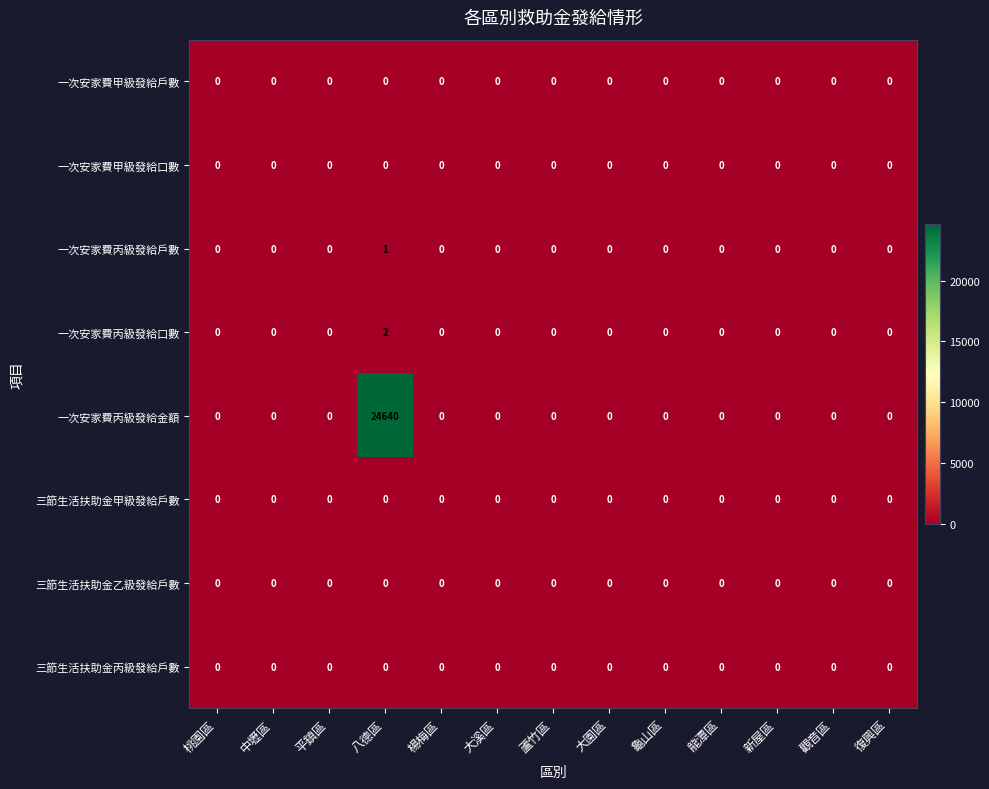

The value of 三節生活扶助金丙級發給戶數 at 龜山區 is 0. True or false?

True